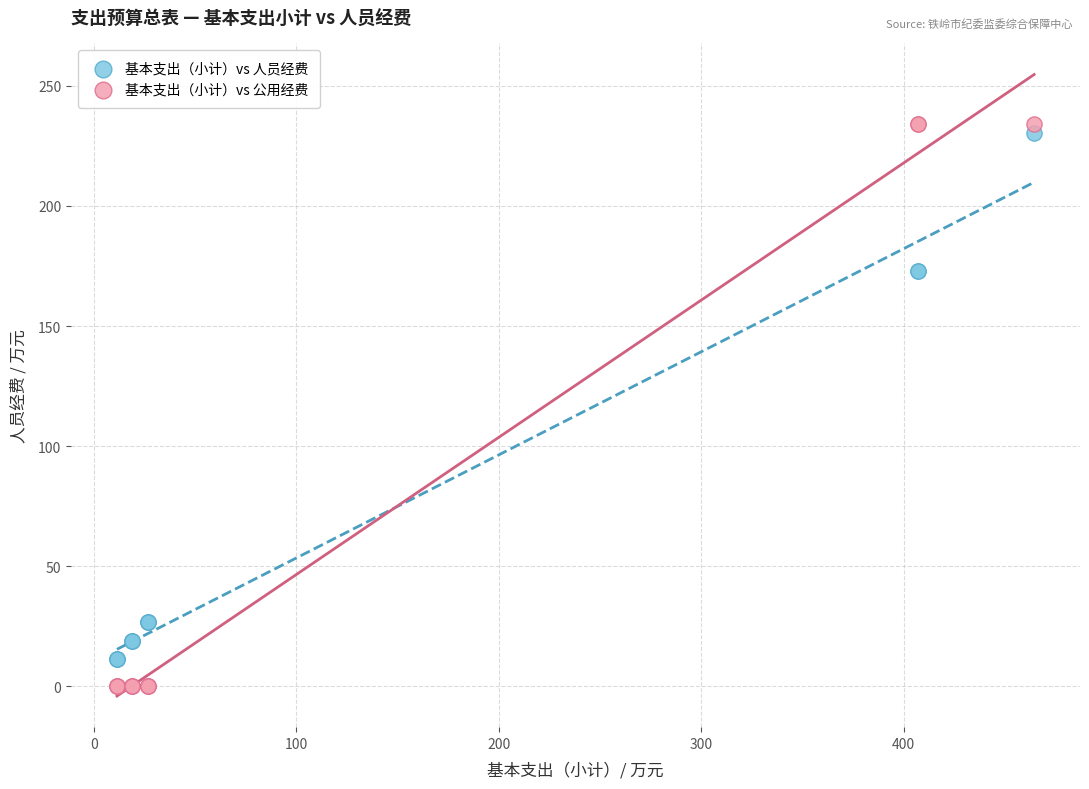

Which series reaches the maximum Y coordinate?

基本支出（小计）vs 公用经费